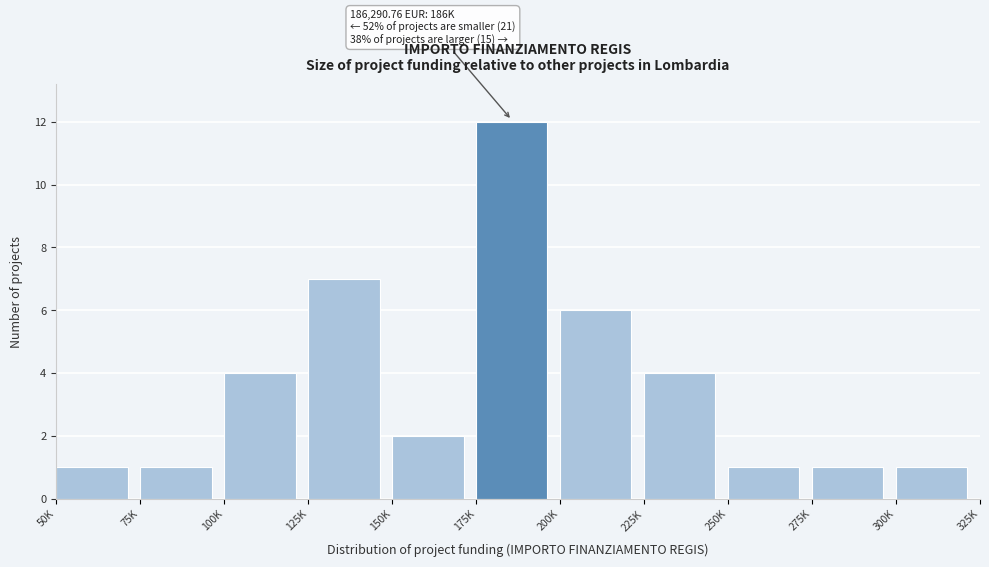

Reading left to right, what are all the values shown in this chart?

1	1	4	7	2	12	6	4	1	1	1